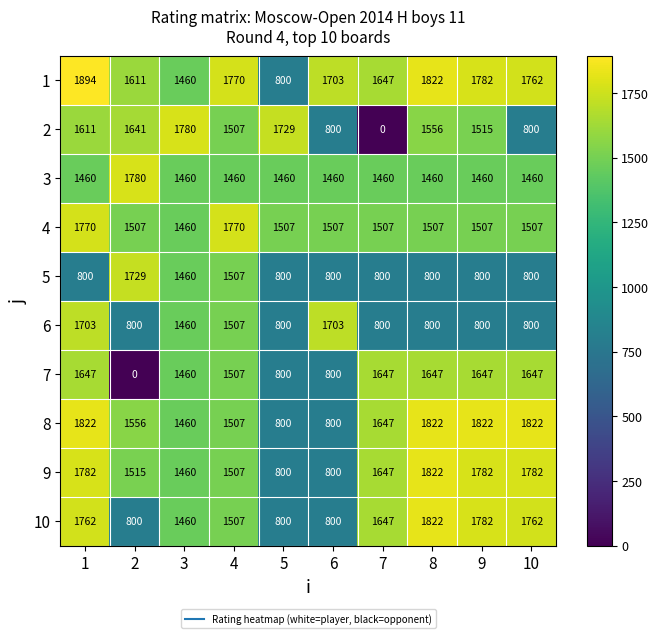

The 10 series shows 1647 at 7. True or false?

True